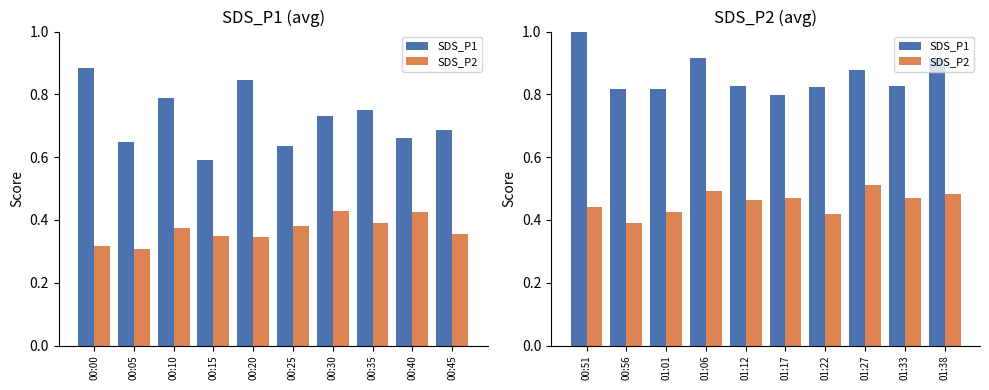

Rank the series by their average value, from lowest to highest.

SDS_P2, SDS_P1